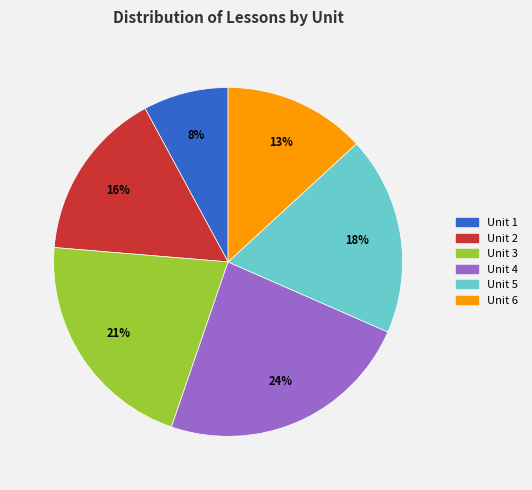

To the nearest percent, what is the average slice percentage?

17%